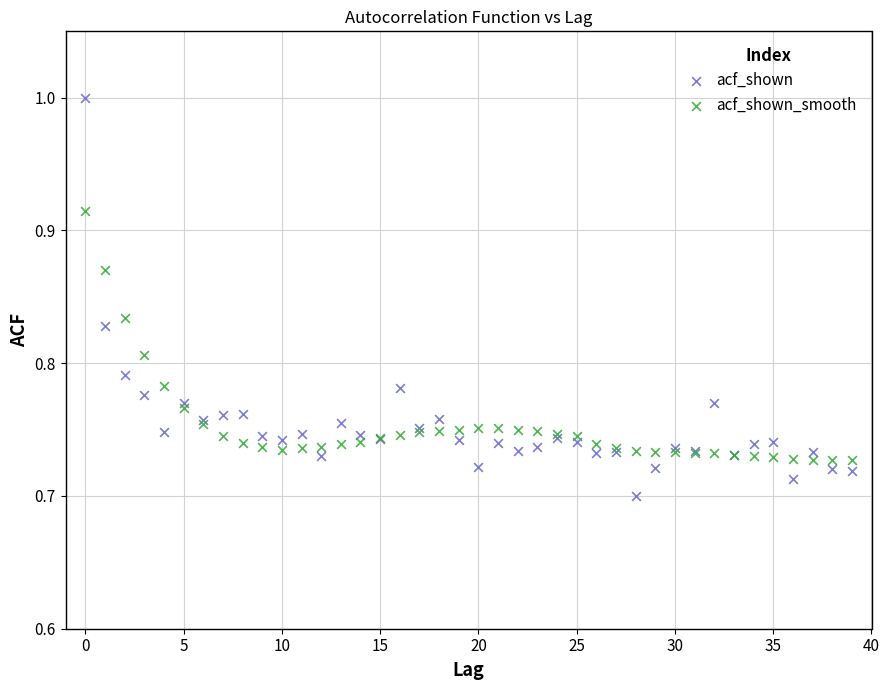

Which series contains the lowest Y value?

acf_shown